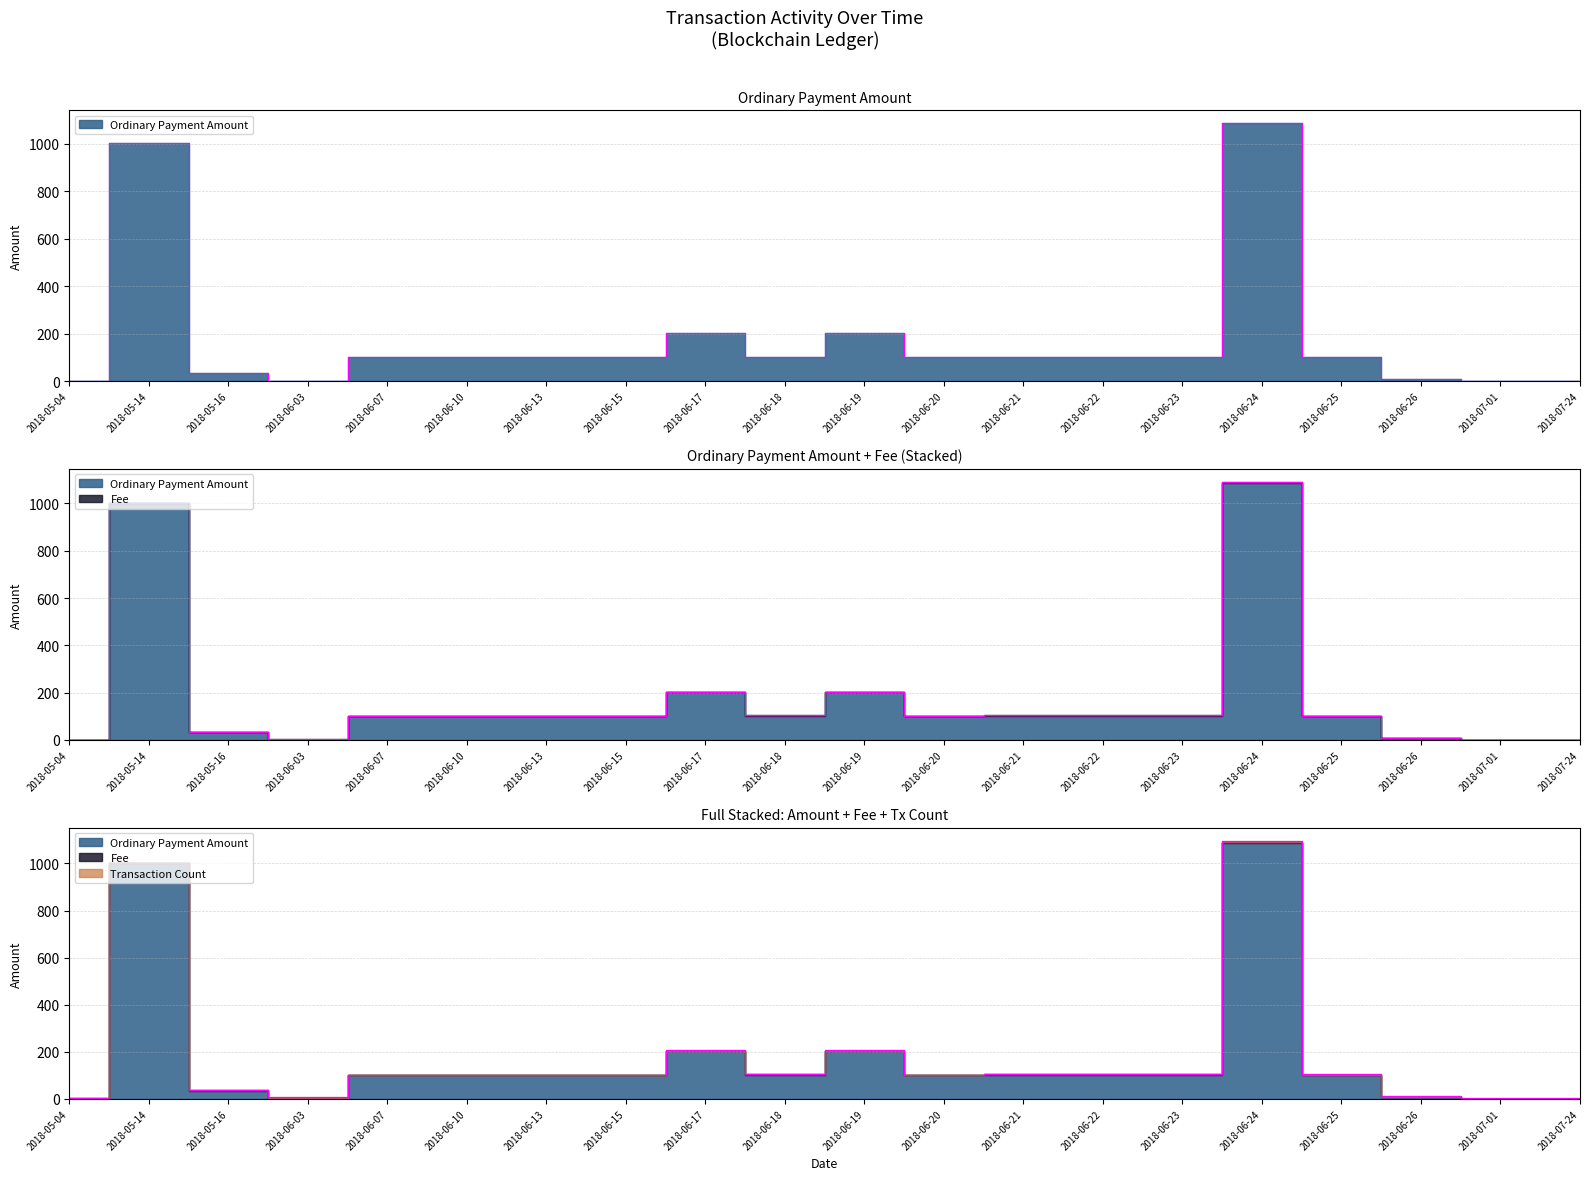

List the series in order of their peak value, lowest first.

Fee, Transaction Count, Ordinary Payment Amount